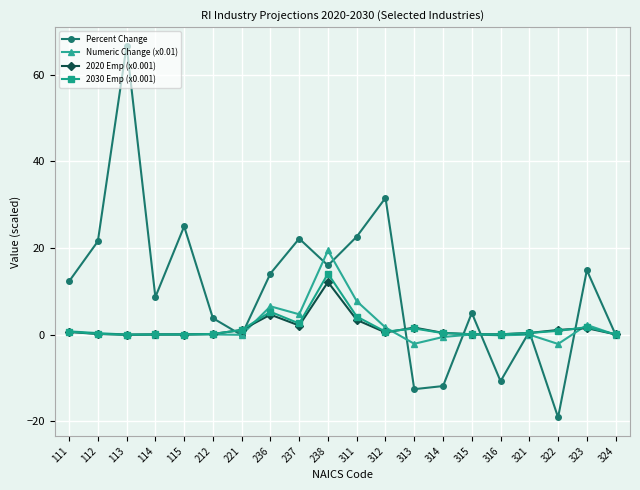

At which label is Numeric Change (x0.01) closest to 8?

311